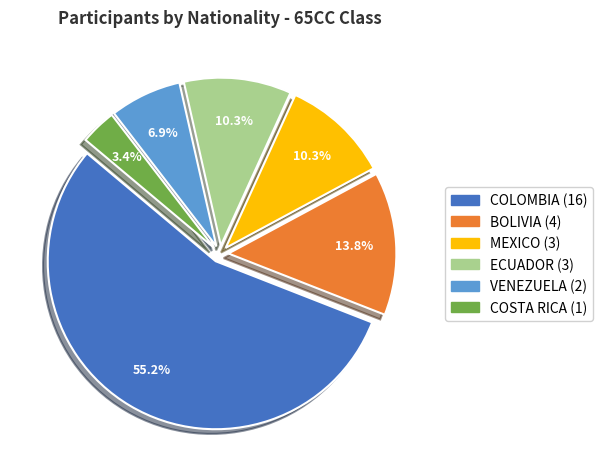

Which slice is the largest?

COLOMBIA